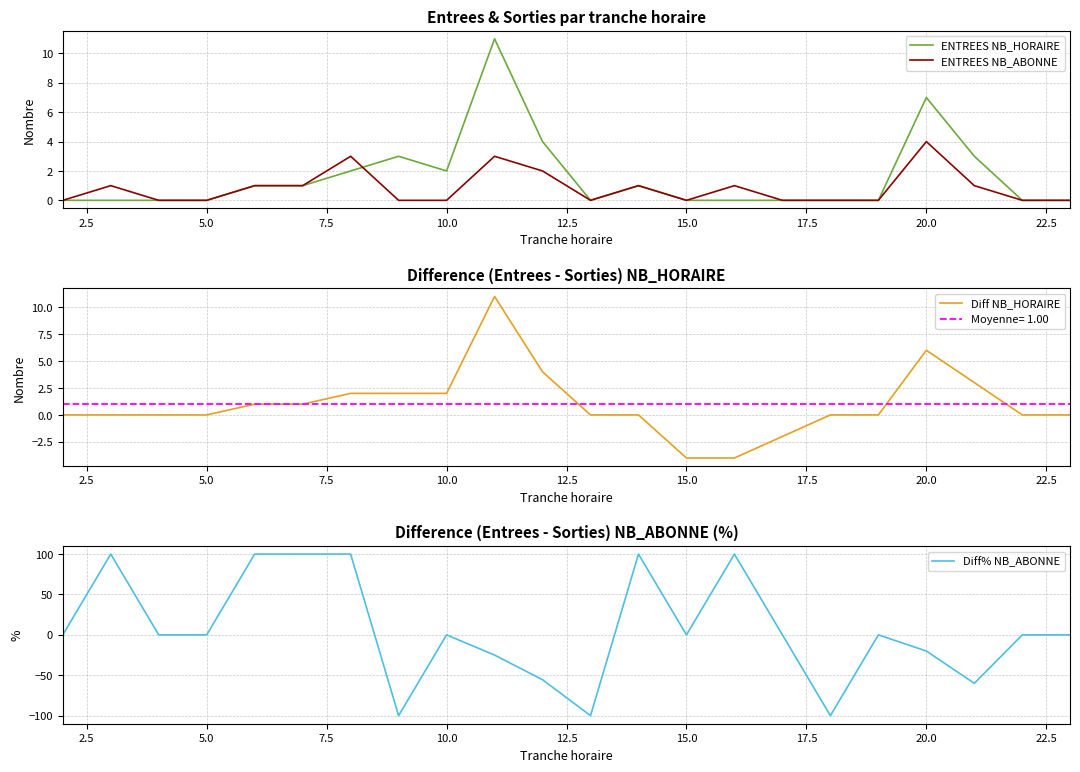

The value of ENTREES NB_HORAIRE at 5.0 is 7. True or false?

False